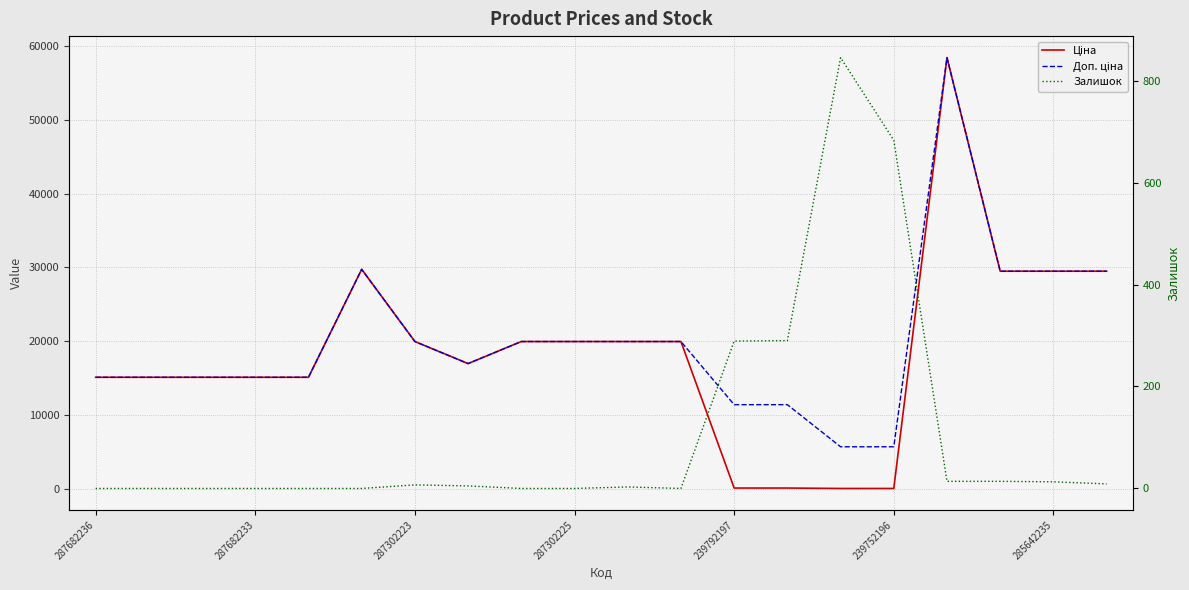

Reading left to right, extract all data points from this chart.

Ціна: 15120.0	15120.0	15120.0	15120.0	15120.0	29747.2	19964.2	16976.3	19964.2	19964.2	19964.2	19964.2	114.1	114.1	57.0	57.0	58426.5	29491.5	29491.5	29491.5
Доп. ціна: 15120.0	15120.0	15120.0	15120.0	15120.0	29747.2	19964.2	16976.3	19964.2	19964.2	19964.2	19964.2	11410.0	11410.0	5705.0	5705.0	58426.5	29491.5	29491.5	29491.5
Залишок: 0.0	0.0	0.0	0.0	0.0	0.0	7.0	5.0	0.0	0.0	3.0	0.0	289.0	290.0	845.0	683.0	14.0	14.0	13.0	9.0